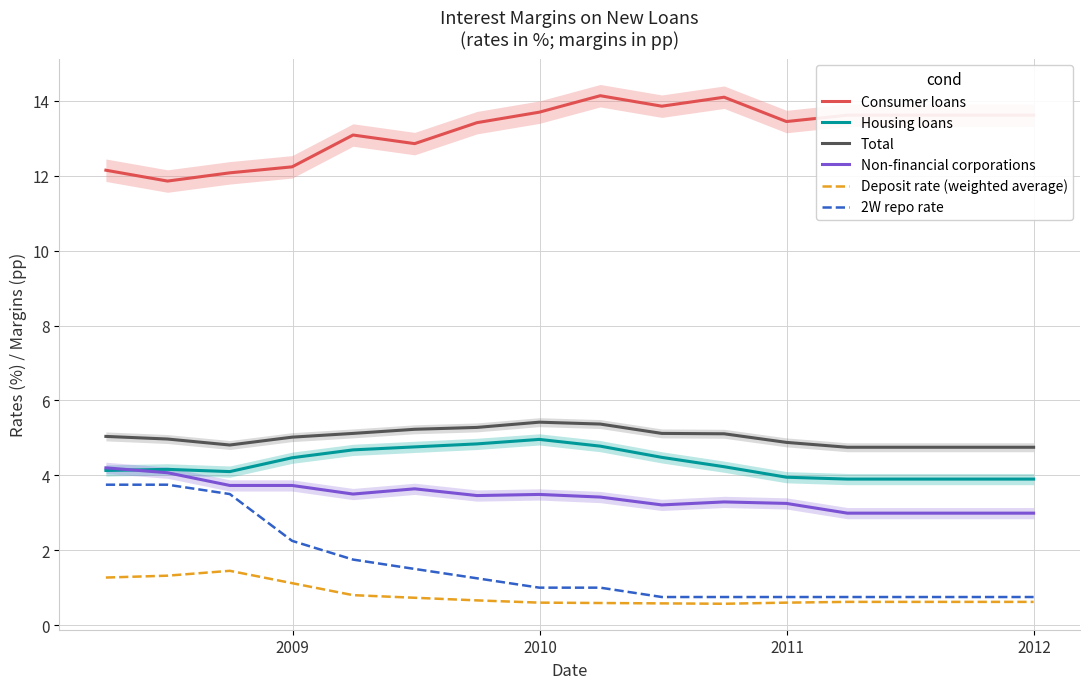

True or false: Consumer loans and Non-financial corporations intersect in this chart.

False